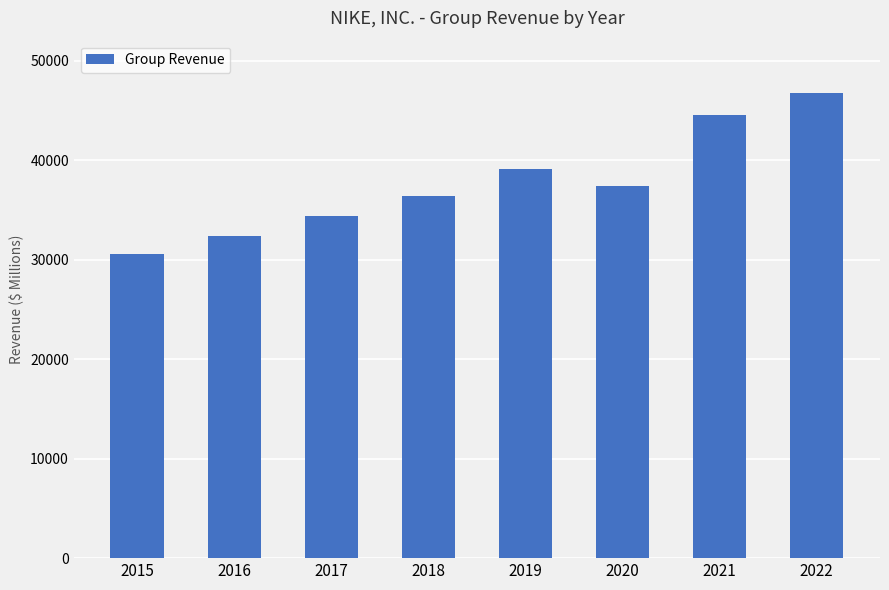

List the labels in order of value, largest first.

2022, 2021, 2019, 2020, 2018, 2017, 2016, 2015